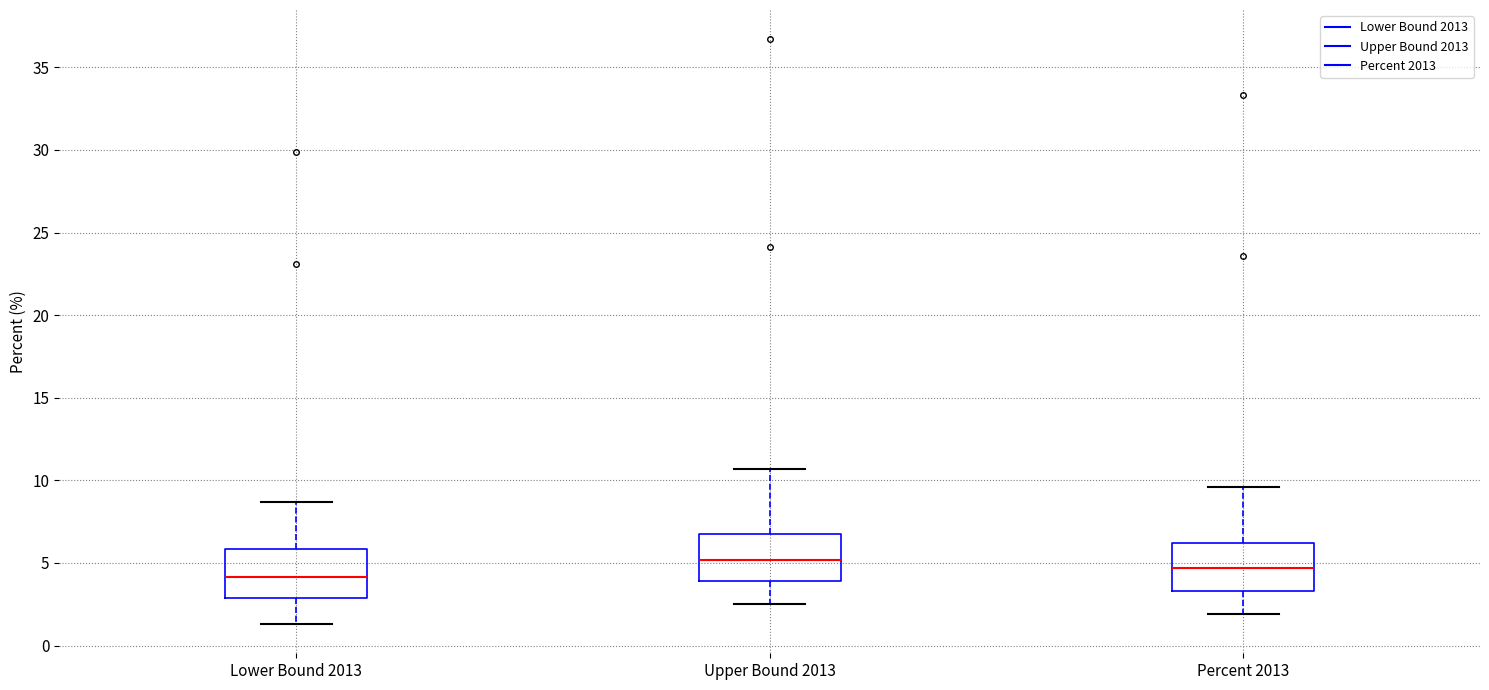

Where does the lower whisker of the box for Upper Bound 2013 end on the y-axis? The values are not printed on the chart, so give them approximately, as read against the axis.

2.5